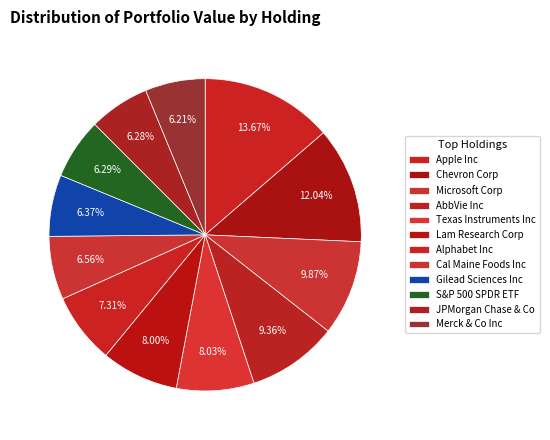

What is the ratio of the value at Chevron Corp to the value at AbbVie Inc?

1.3